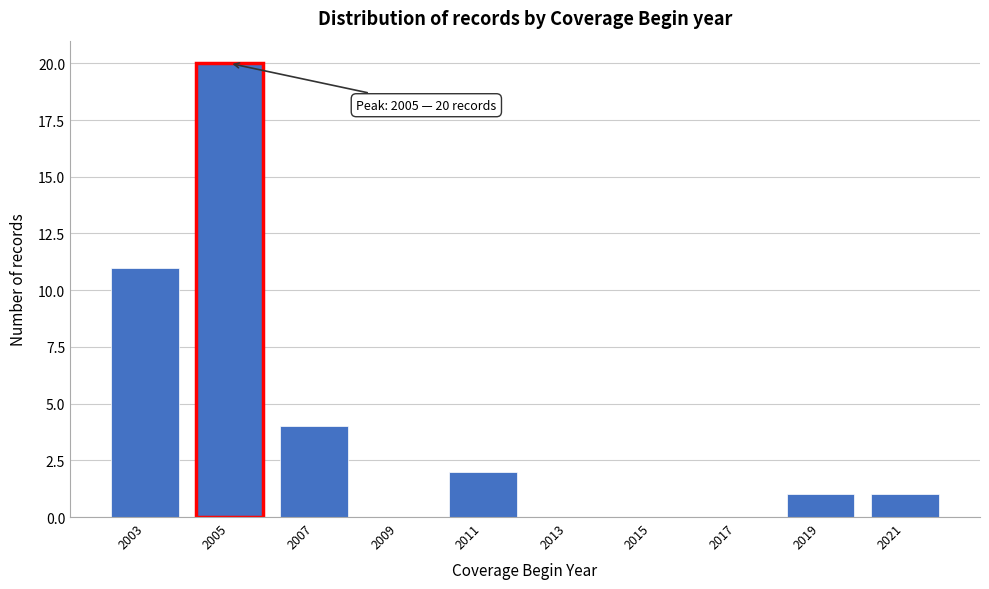

Reading left to right, list all the values displayed in this chart.

2003=11	2005=20	2007=4	2009=0	2011=2	2013=0	2015=0	2017=0	2019=1	2021=1